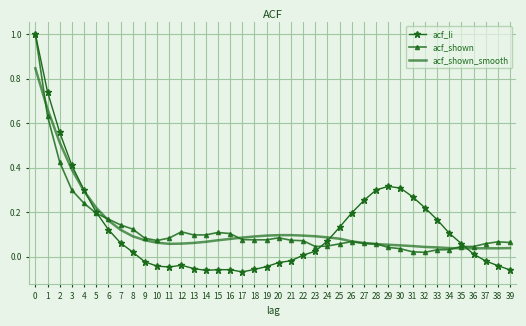

Is it true that acf_li equals 0.1 at 34?

True